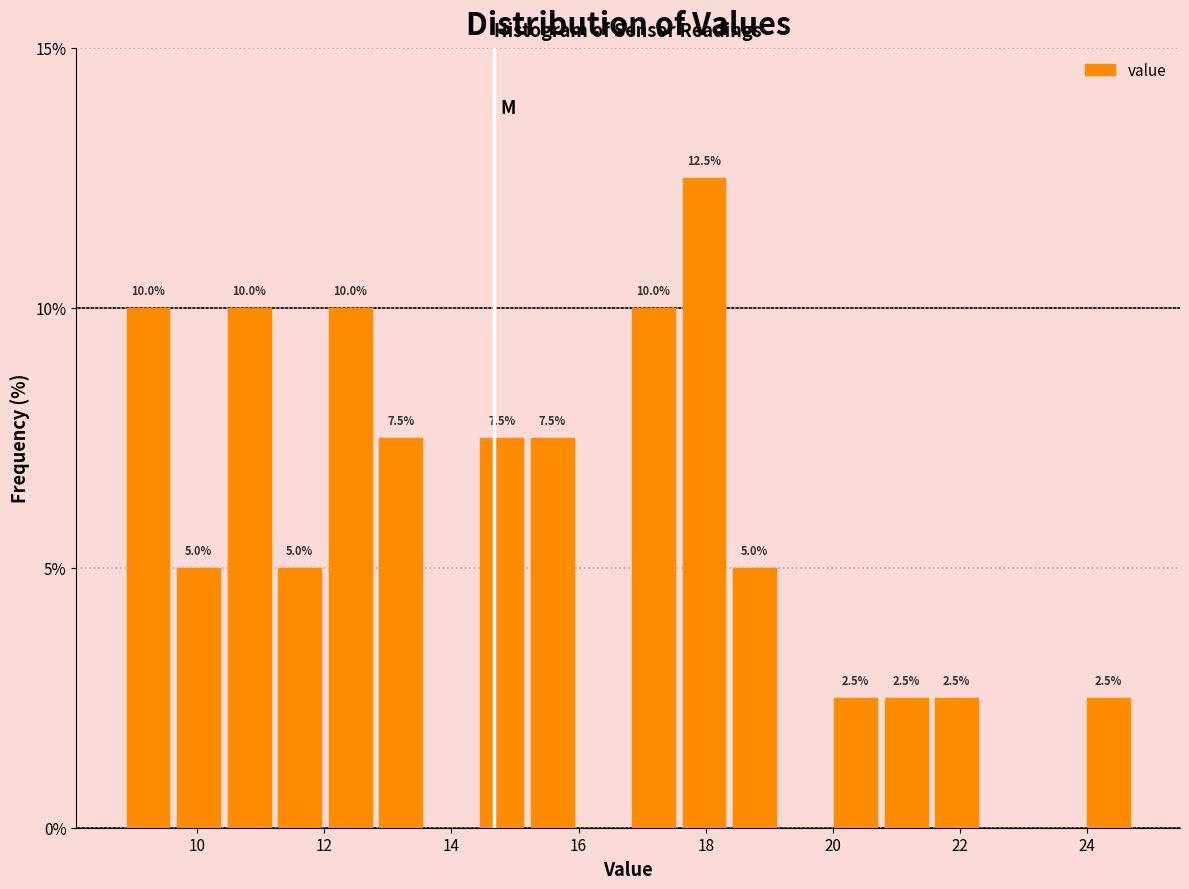

Around what value on the x-axis is the tallest bar? Give the approximate position of its centre, as read against the axis.

18.0